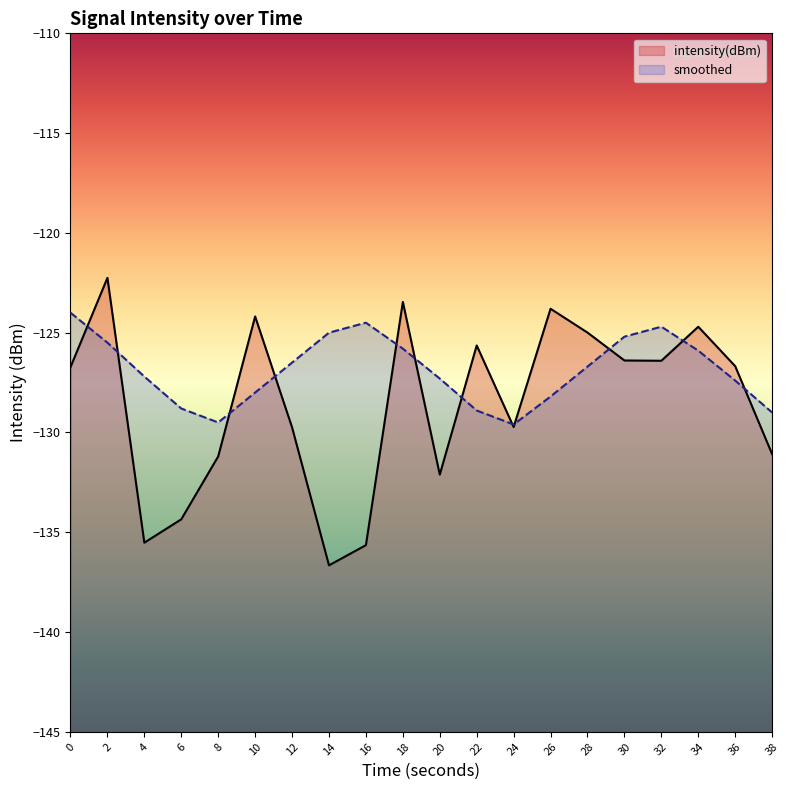

Reading left to right, extract all data points from this chart.

intensity(dBm): -126.7	-122.3	-135.5	-134.4	-131.2	-124.2	-129.7	-136.7	-135.6	-123.5	-132.1	-125.6	-129.7	-123.8	-125.0	-126.4	-126.4	-124.7	-126.7	-131.1
smoothed: -124.0	-125.5	-127.2	-128.8	-129.5	-128.0	-126.5	-125.0	-124.5	-125.8	-127.3	-128.9	-129.6	-128.2	-126.7	-125.2	-124.7	-125.9	-127.4	-129.0